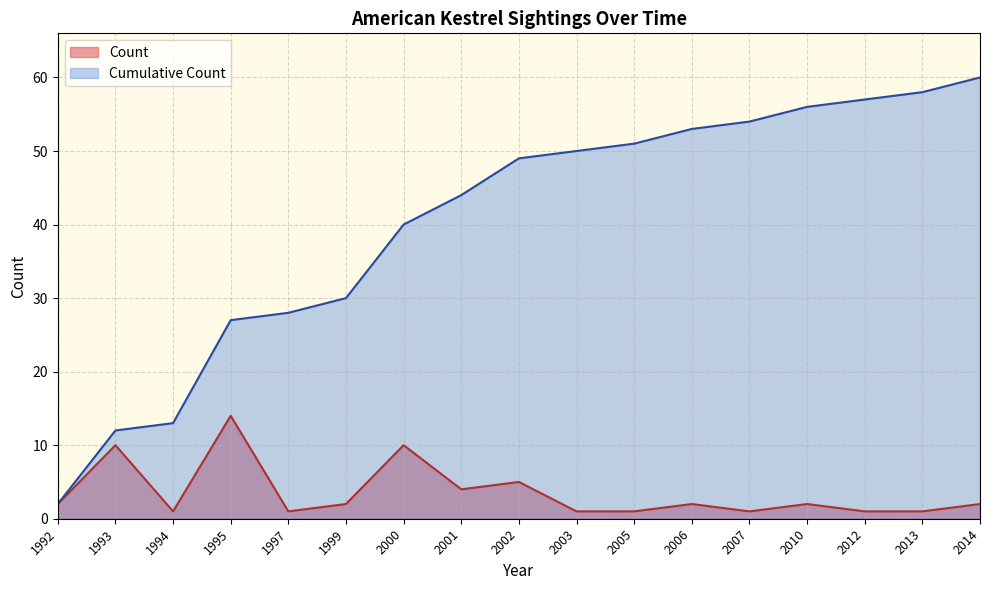

Between 1995-09-09 and 1993-04-30, which is larger?

1995-09-09